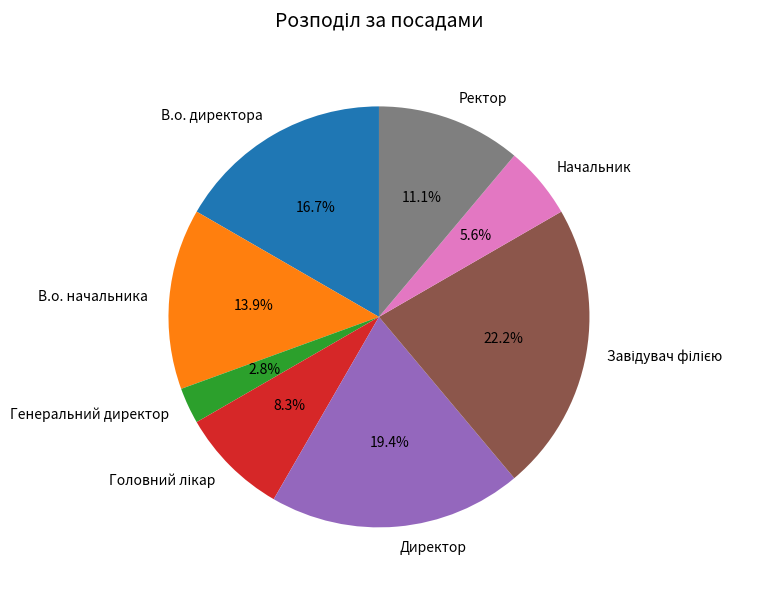

How many segments does this pie chart have?

8